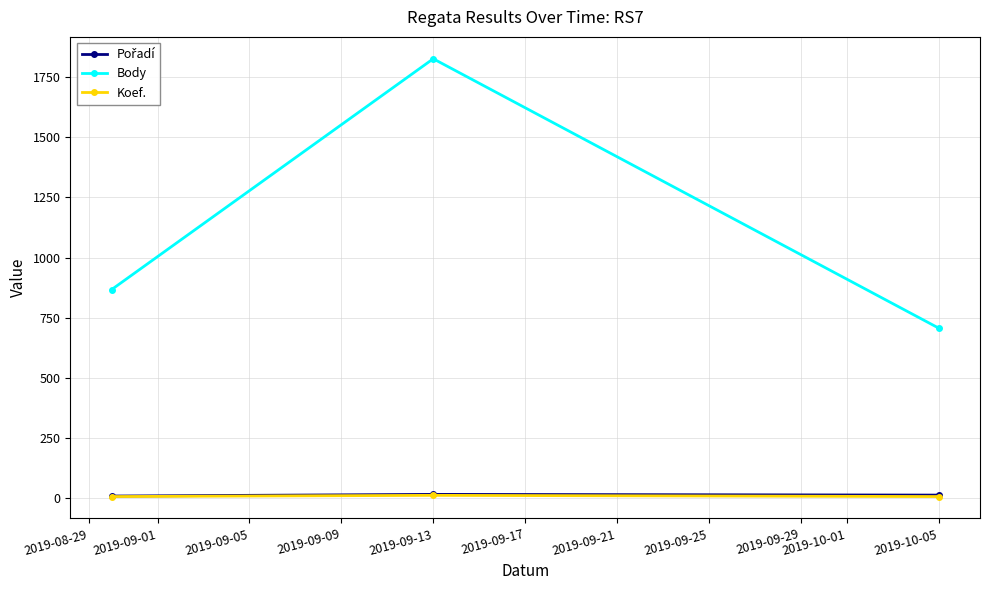

Which series has the widest spread of values?

Body